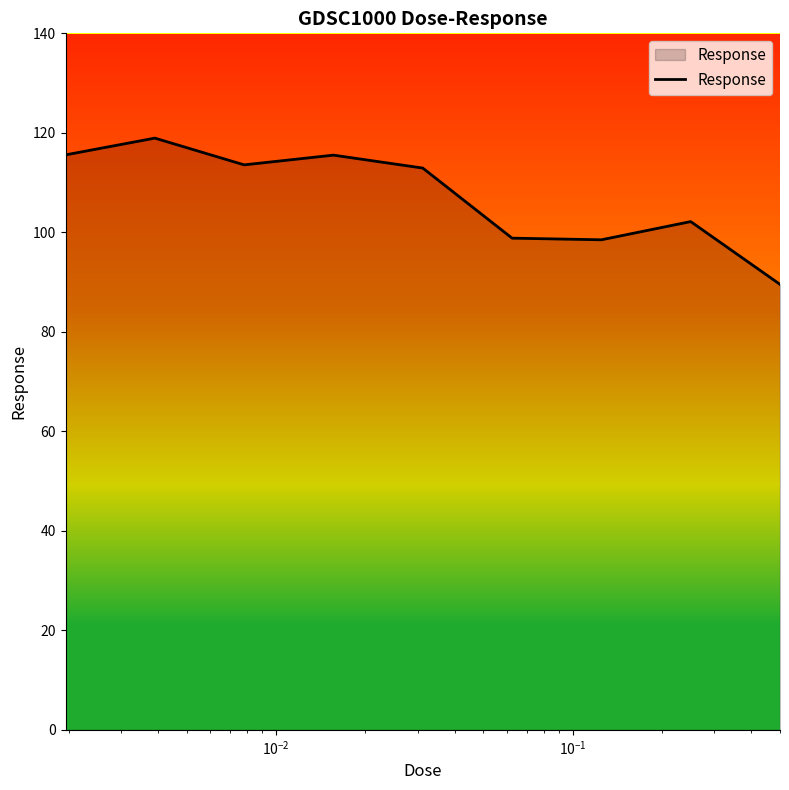

What is the difference between the maximum and minimum values?

29.4